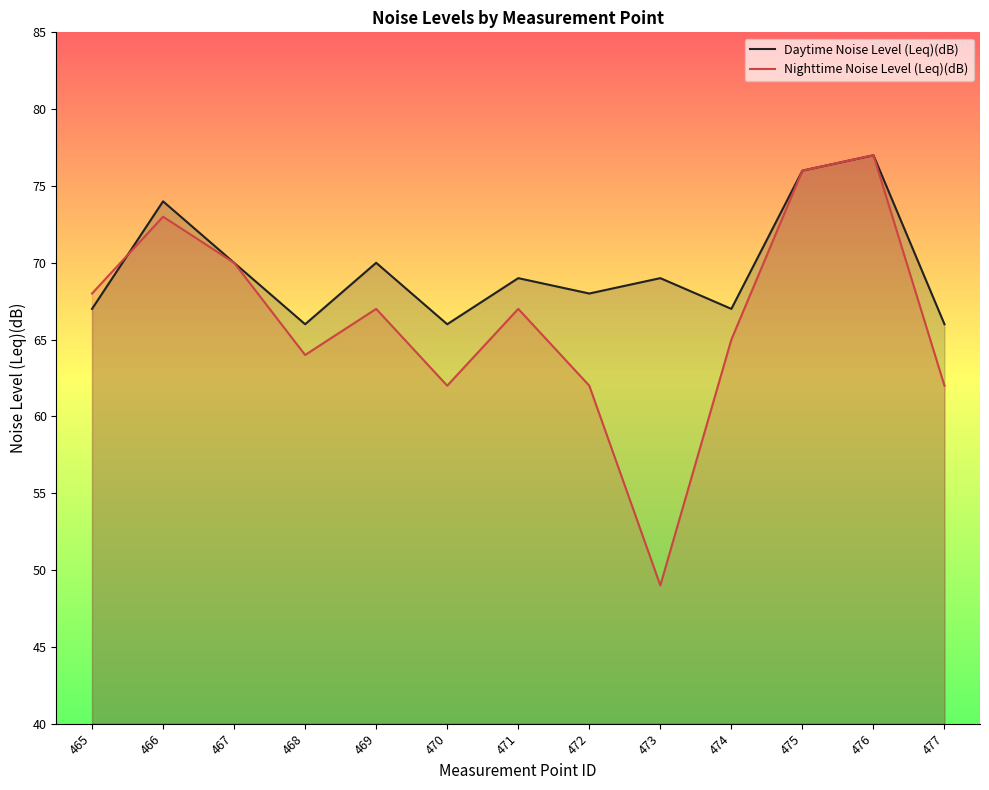

How many data points in Daytime Noise Level (Leq)(dB) are above 69?

5